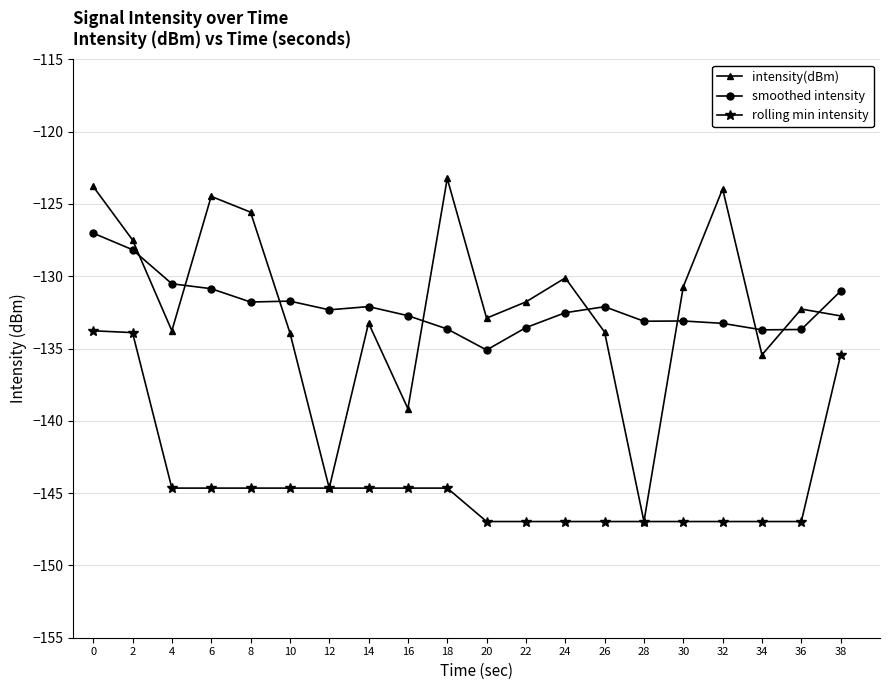

What is the spread (max minus min) of values at 18?

21.4